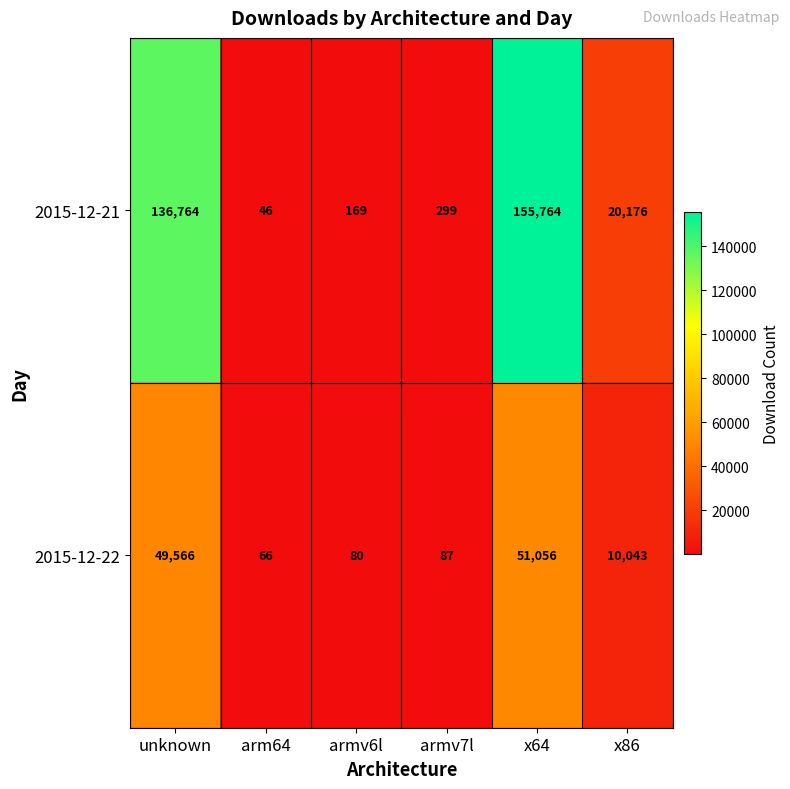

How many series are shown in this chart?

2